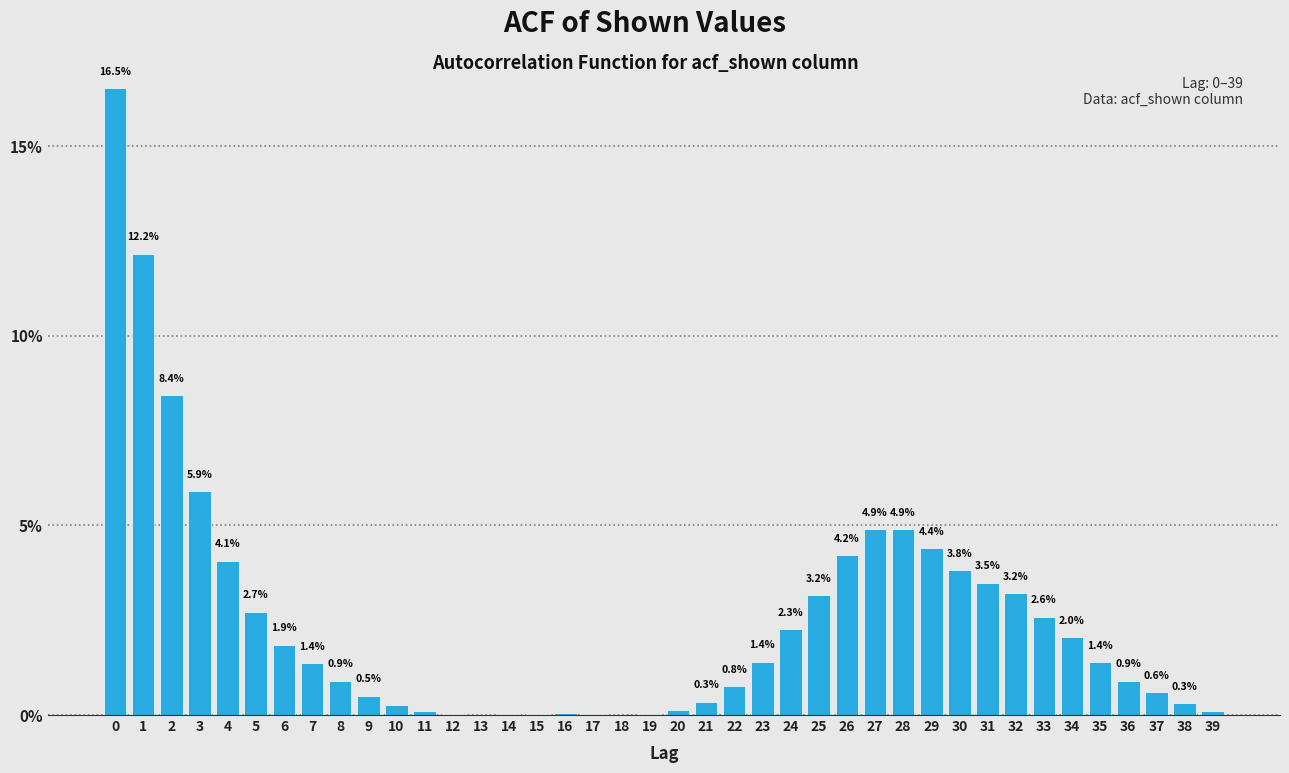

The value at 31 is 4.9. True or false?

False